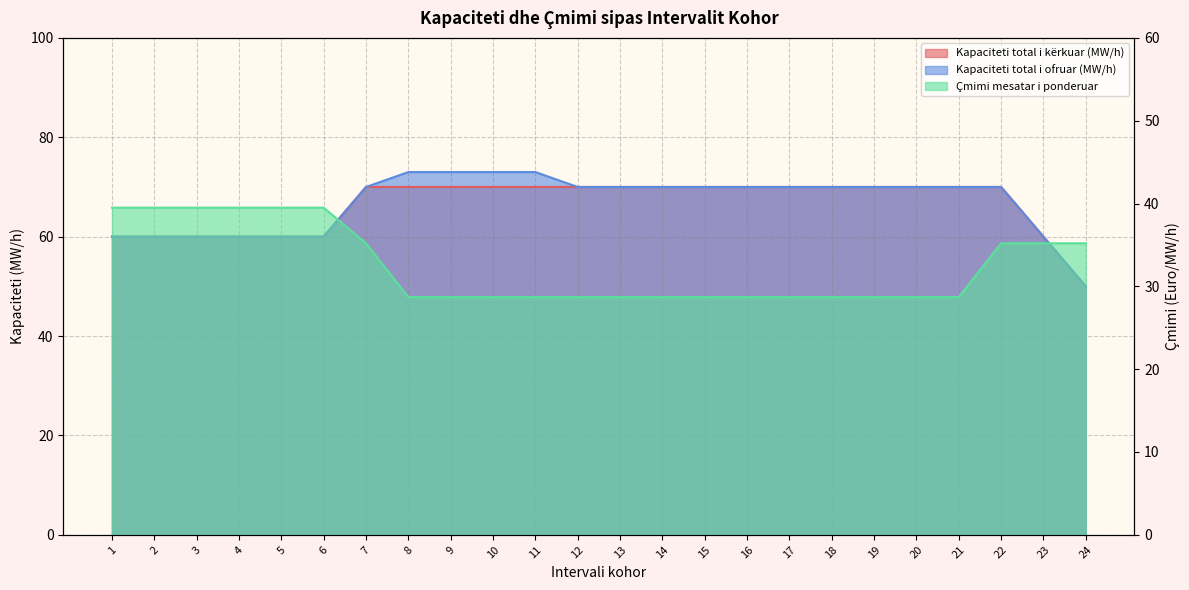

Rank the series at 5 from lowest to highest value.

Çmimi mesatar i ponderuar, Kapaciteti total i kërkuar (MW/h), Kapaciteti total i ofruar (MW/h)